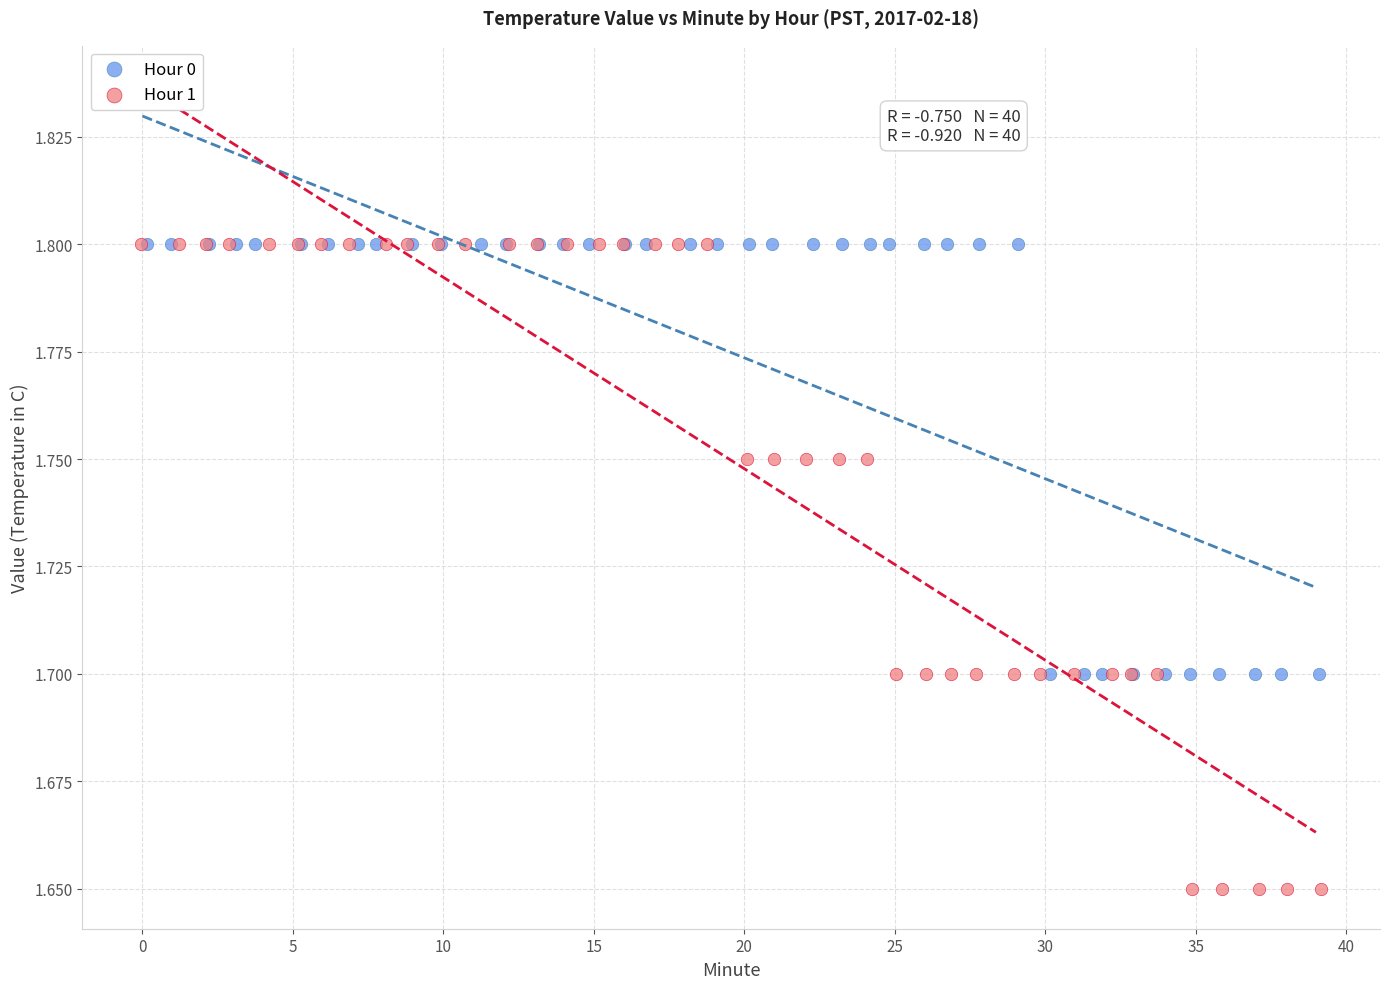

Which series has the widest spread of Y values?

Hour 1